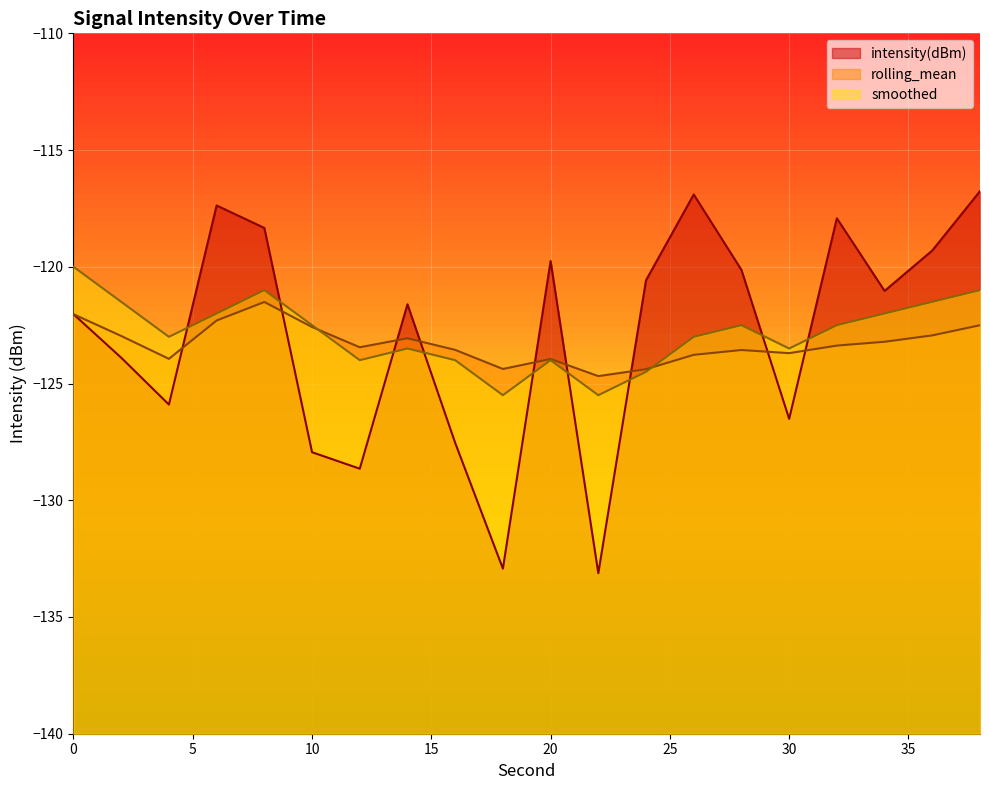

What is the average value of the smoothed series?

-122.8